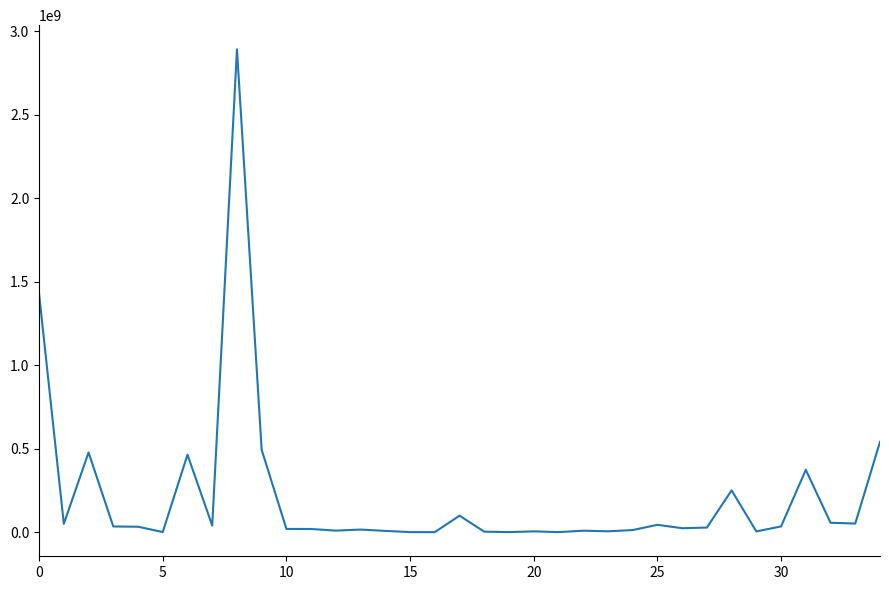

What is the difference between the maximum and minimum values?

2892044000